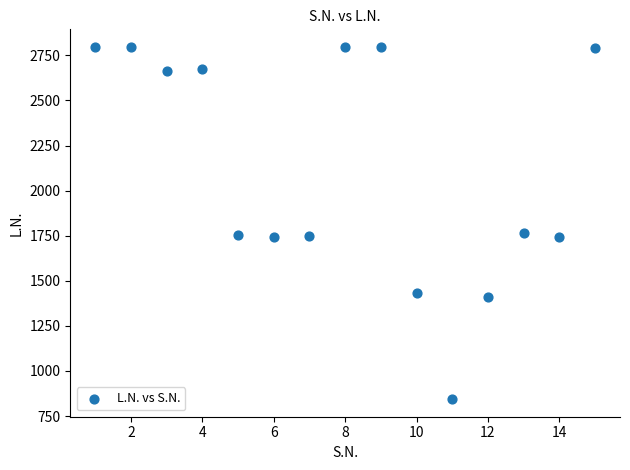

What is the range of Y values (max minus min)?

1953